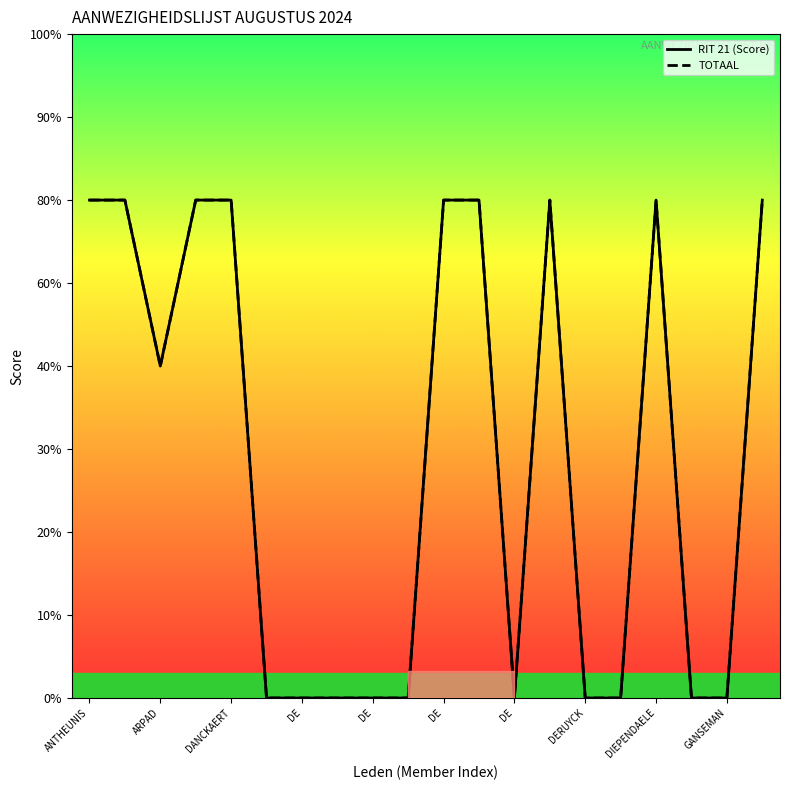

Is this an area chart (filled region under the line)?

No